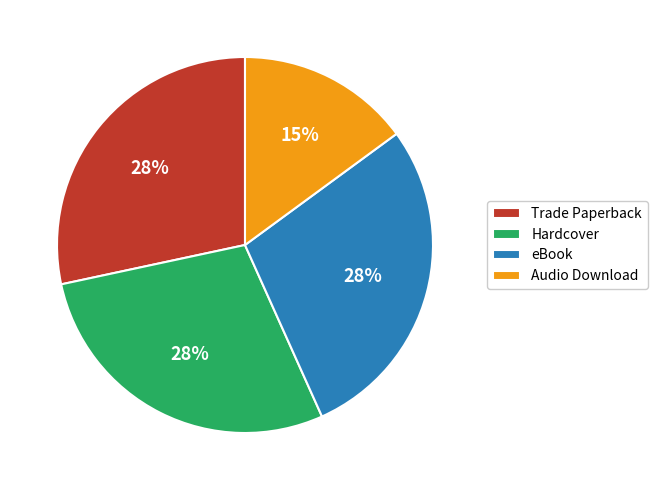

Combined, do Audio Download and eBook account for over 50%?

No